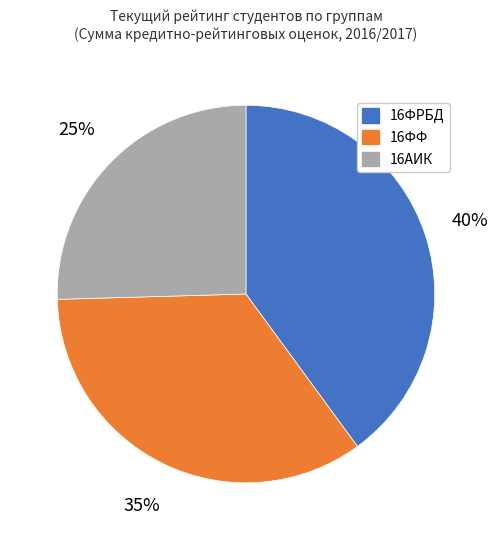

Do 16ФФ and 16ФРБД together represent more than half of the pie?

Yes